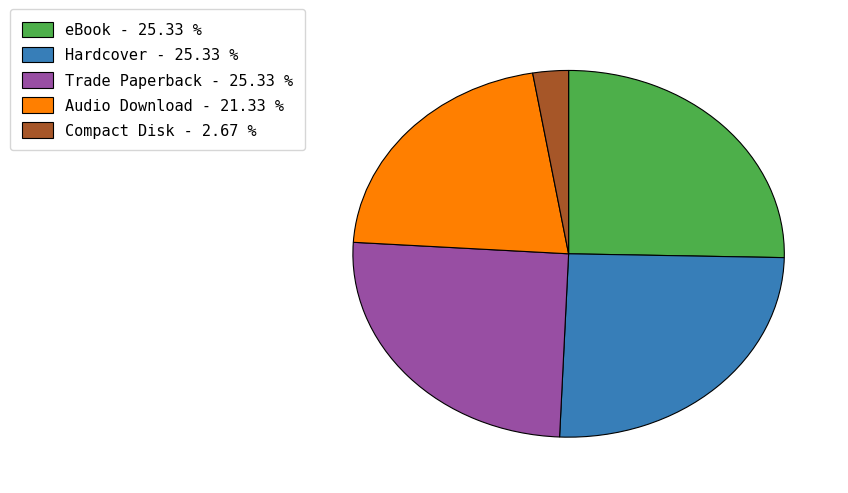

Which slice is the smallest?

Compact Disk